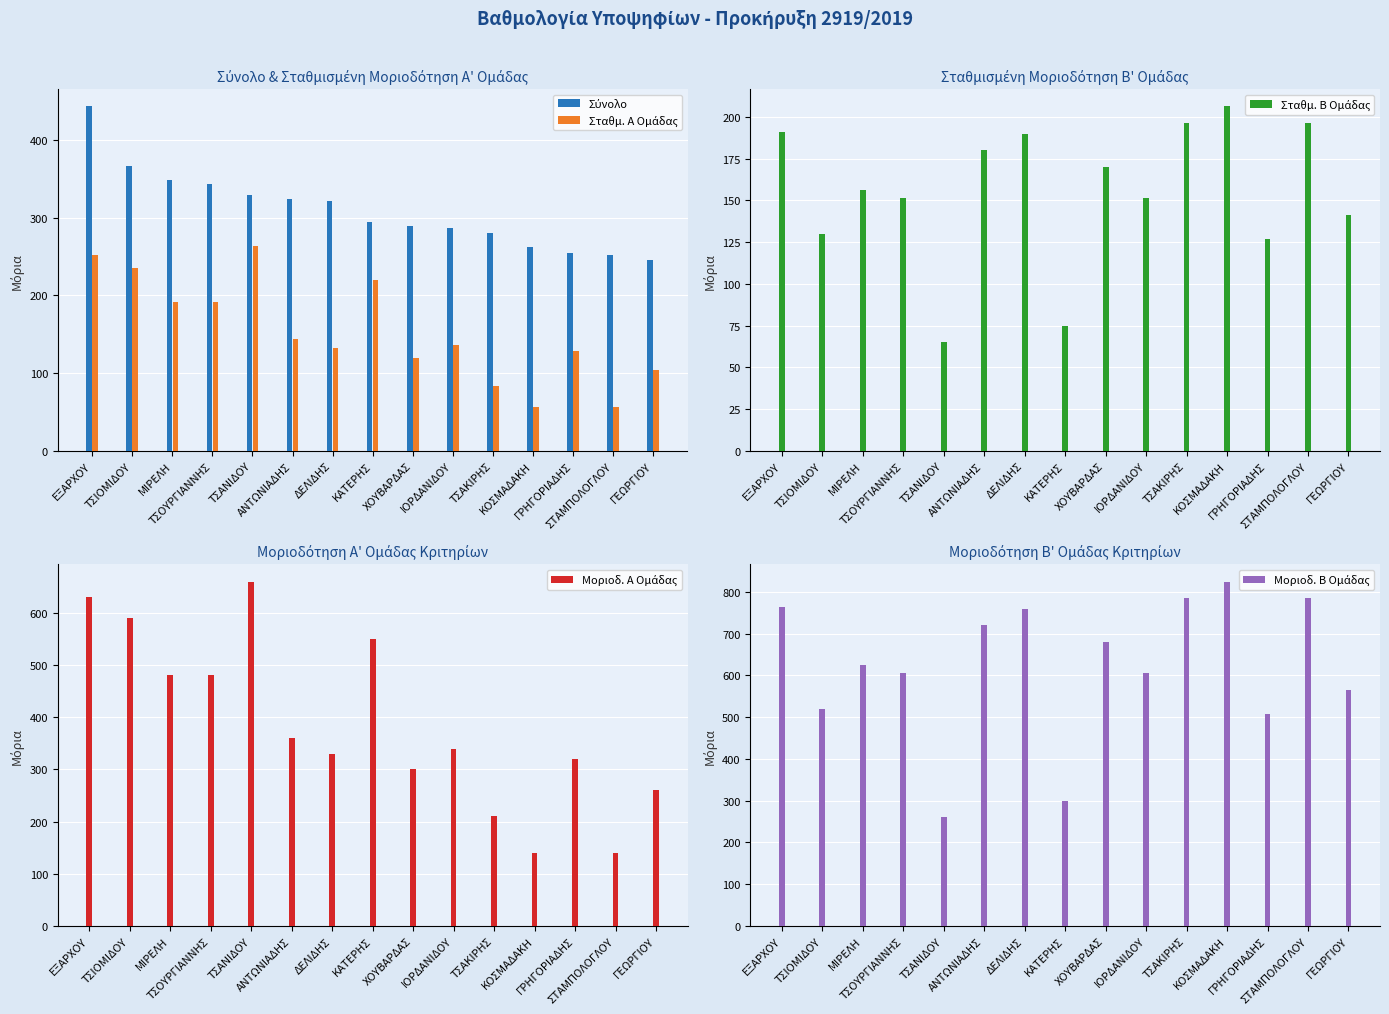

True or false: Σταθμ. Α Ομάδας has a value of 252.0 at ΕΞΑΡΧΟΥ.

True